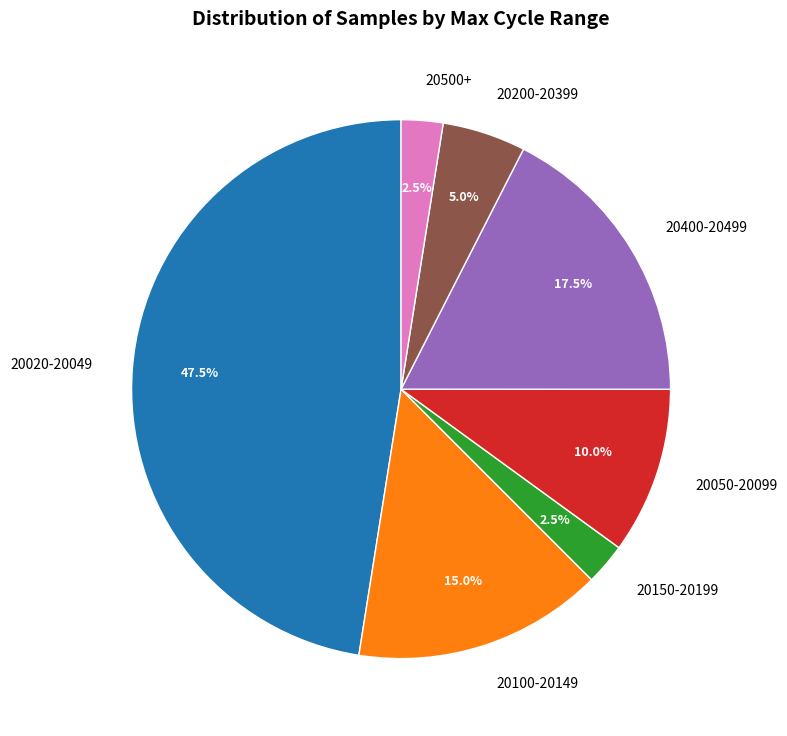

Is there a majority slice in this chart?

No